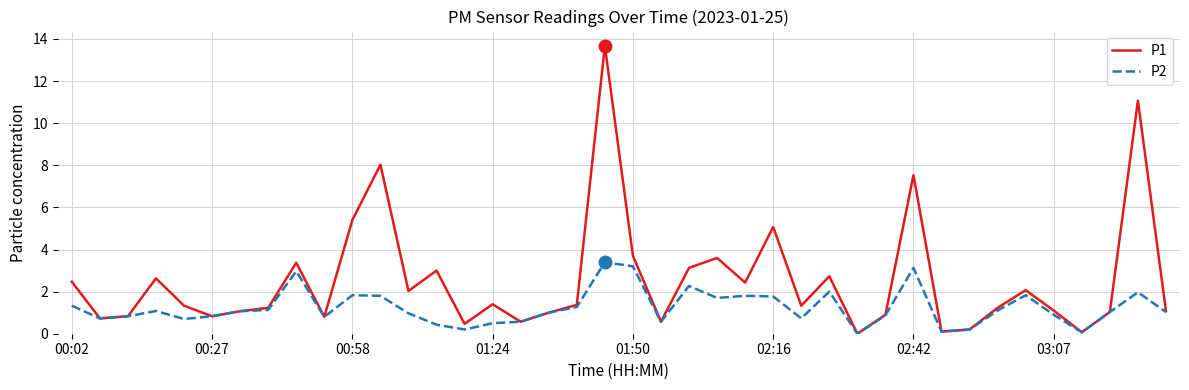

Which series has the widest spread of values?

P1